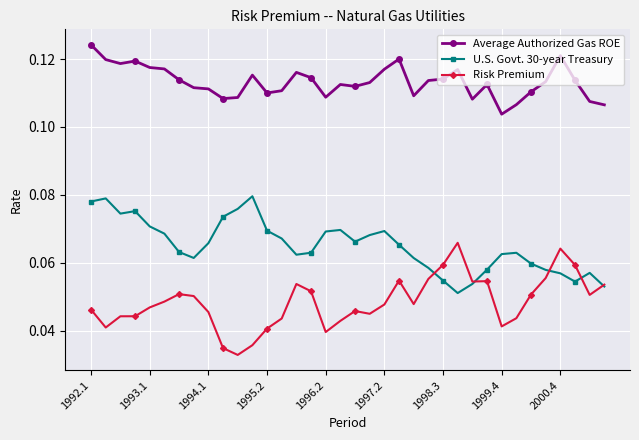

How many Risk Premium values are between 0 and 1?

36